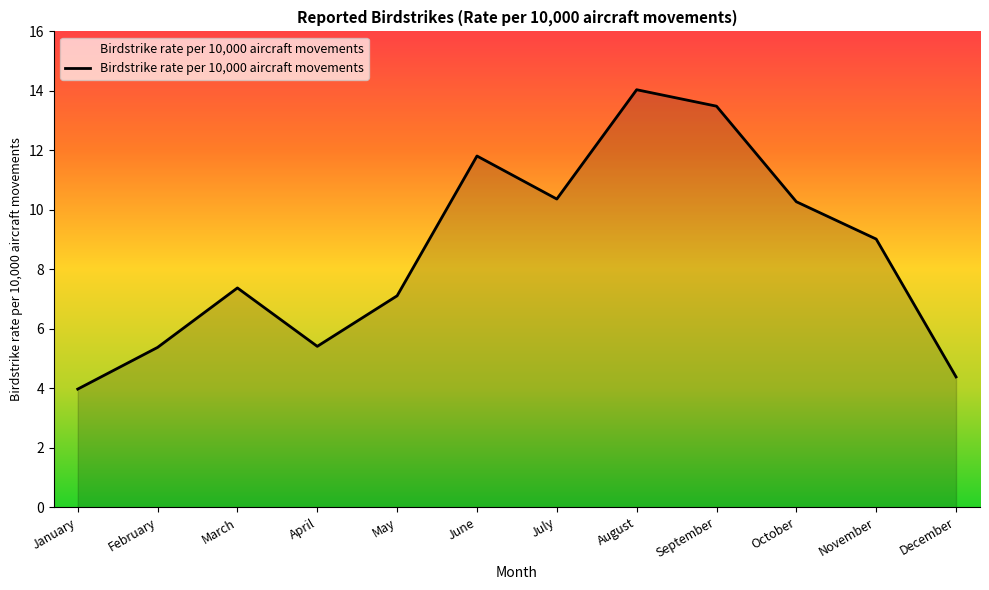

Does the chart have visible grid lines?

No